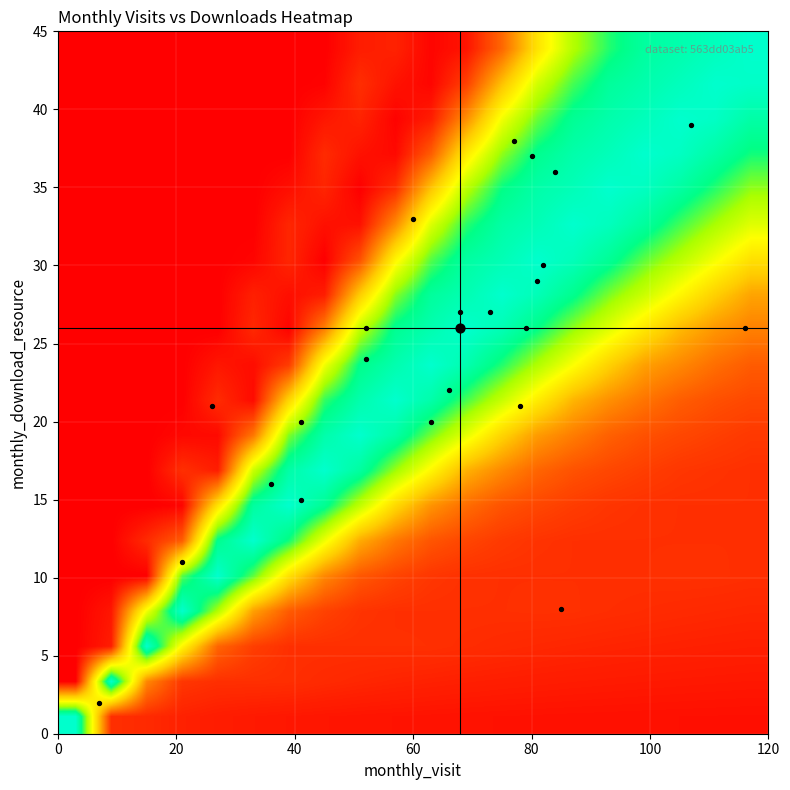

How many data points does each series have?

20